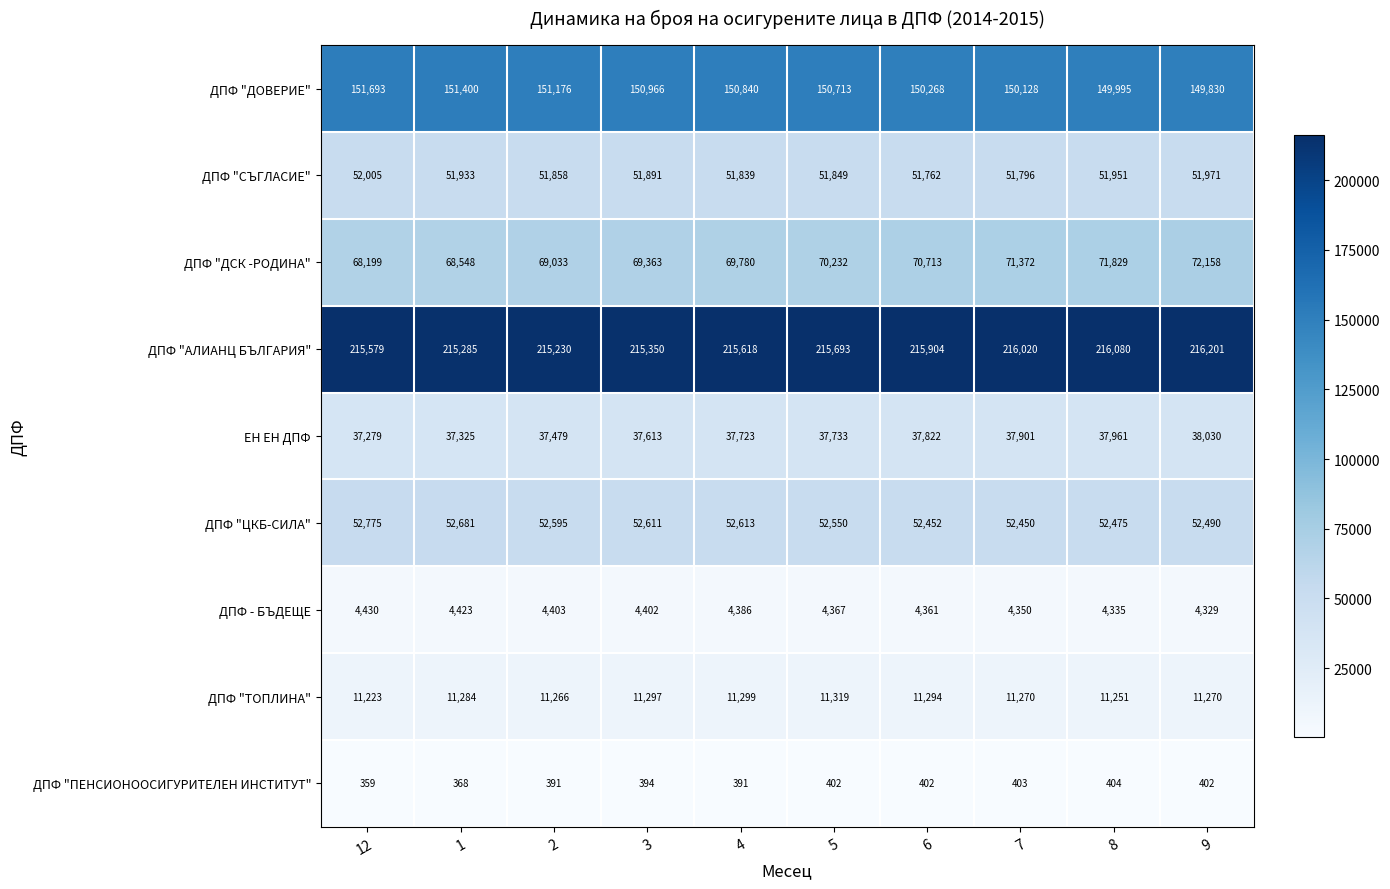

What is the minimum value shown in the chart?

359